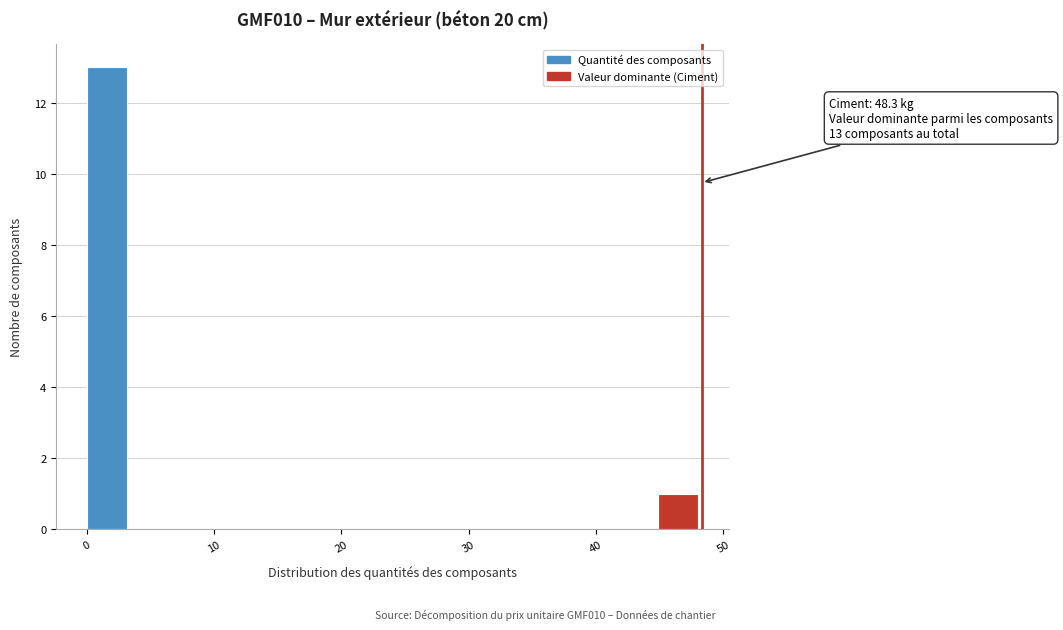

Read against the x-axis, roughly where is the centre of the tallest bar?

2